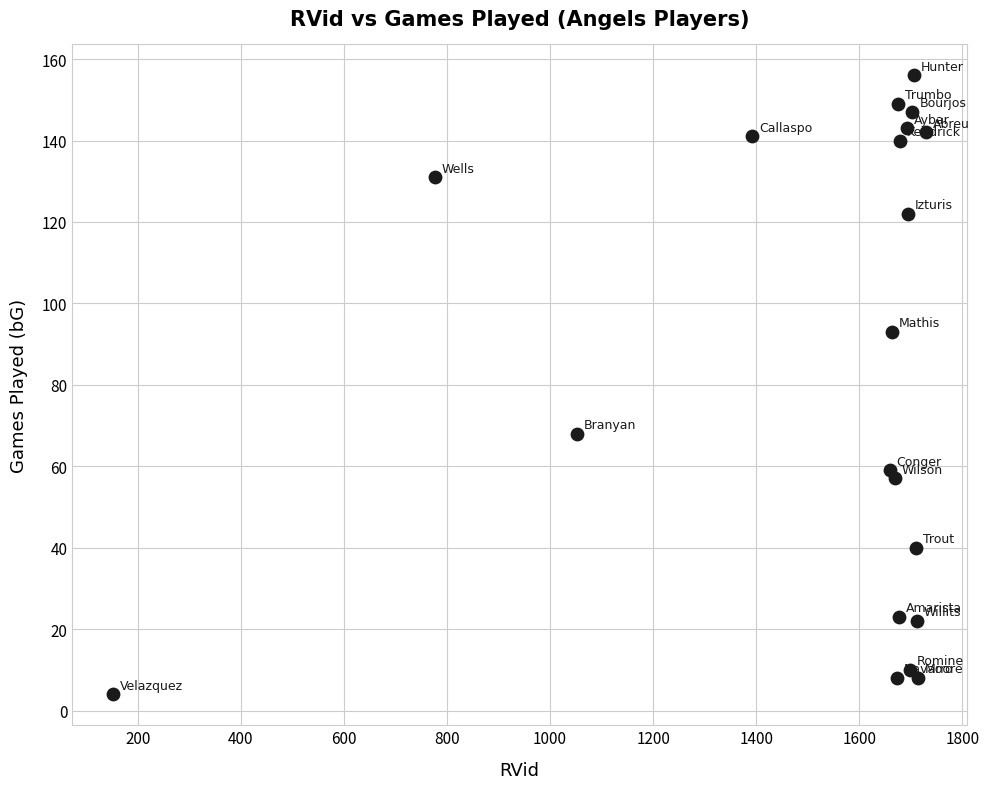

What is the range of Y values (max minus min)?

152